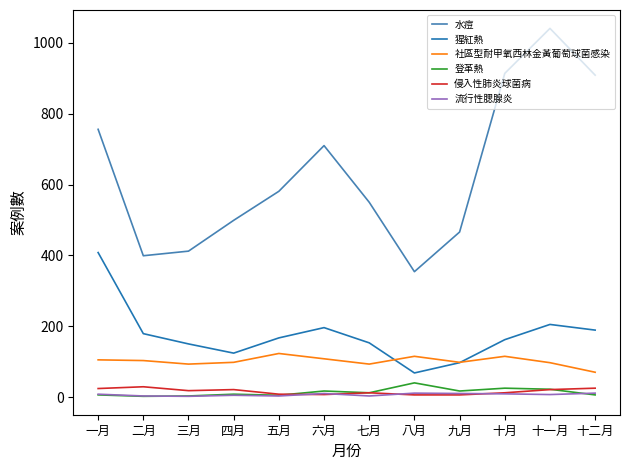

What is the difference between the highest and lowest values at 十二月?

903